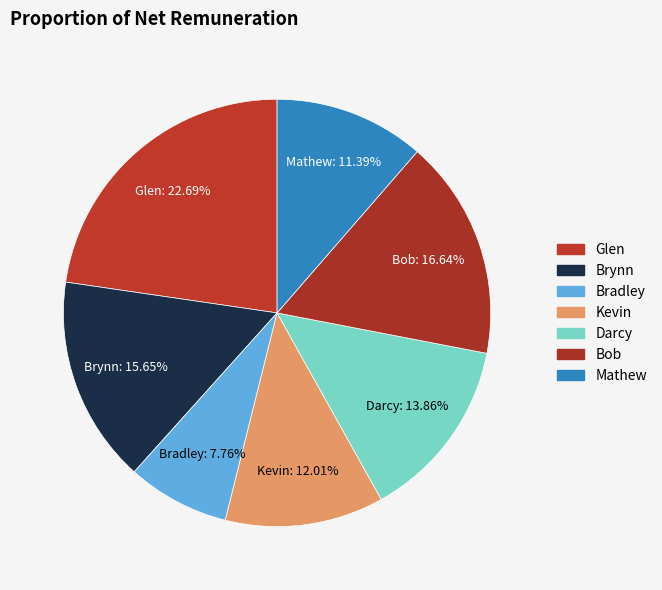

Does Bradley account for over 50% of the chart?

No